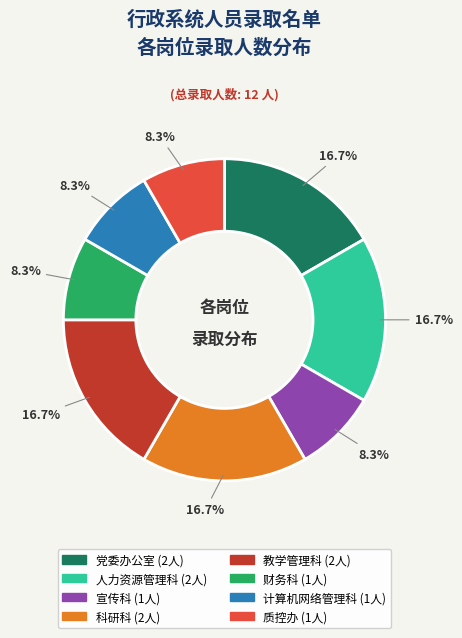

The 计算机网络管理科 slice represents 8% of the pie. True or false?

True